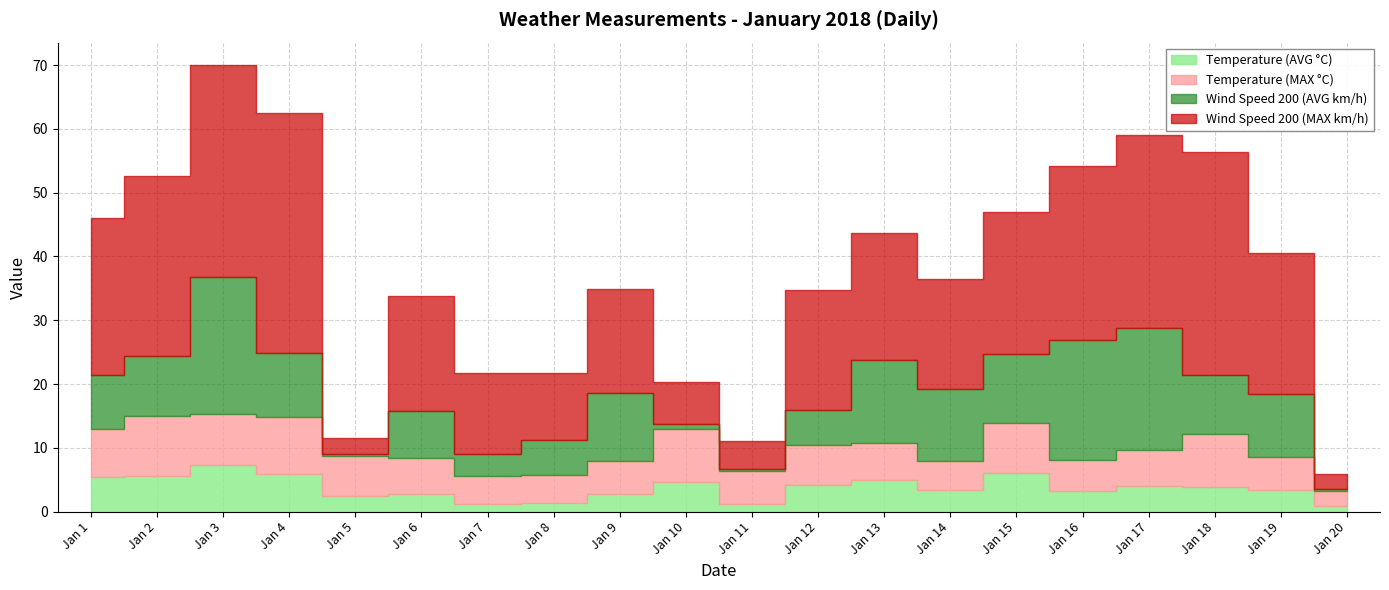

Count the number of data series in this chart.

4